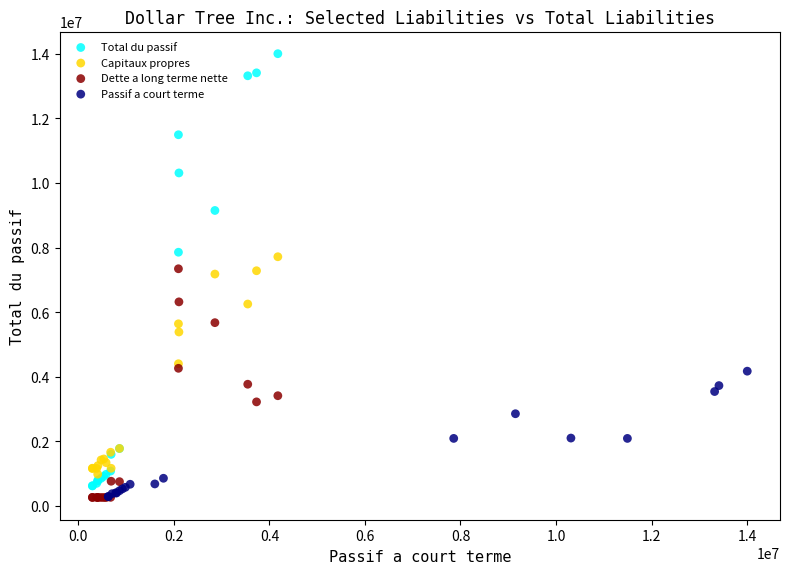

Which series contains the highest Y value?

Total du passif